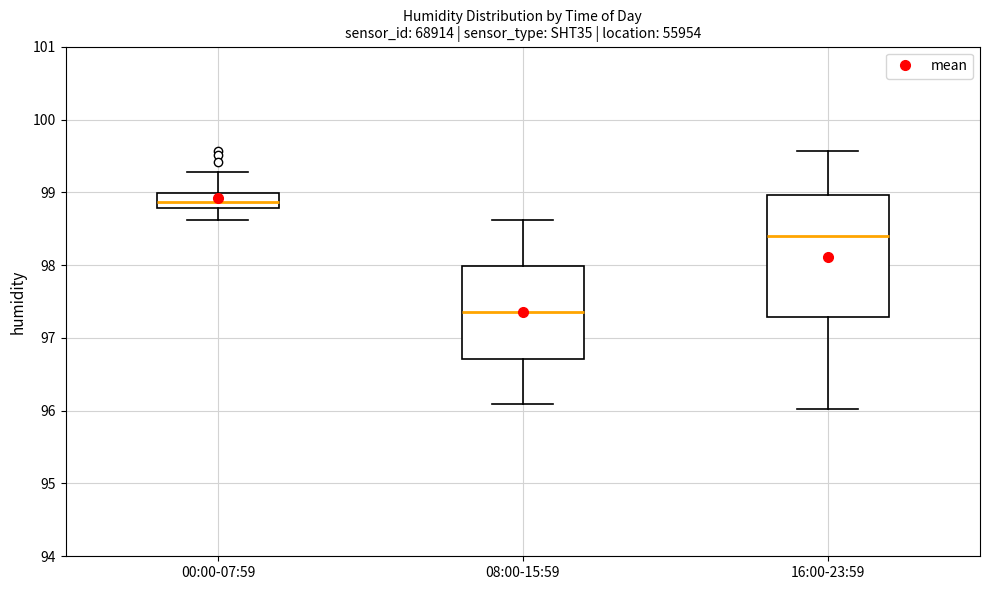

Reading left to right, read every box against the y-axis: the position of its median line, the range the box covers, and the ends of its whiskers. The values are not printed on the chart, so give them approximately, as read against the axis.

00:00-07:59: median 98.9, box 98.8 to 99.0, whiskers 98.6 to 99.3
08:00-15:59: median 97.4, box 96.7 to 98.0, whiskers 96.1 to 98.6
16:00-23:59: median 98.4, box 97.3 to 99.0, whiskers 96.0 to 99.6